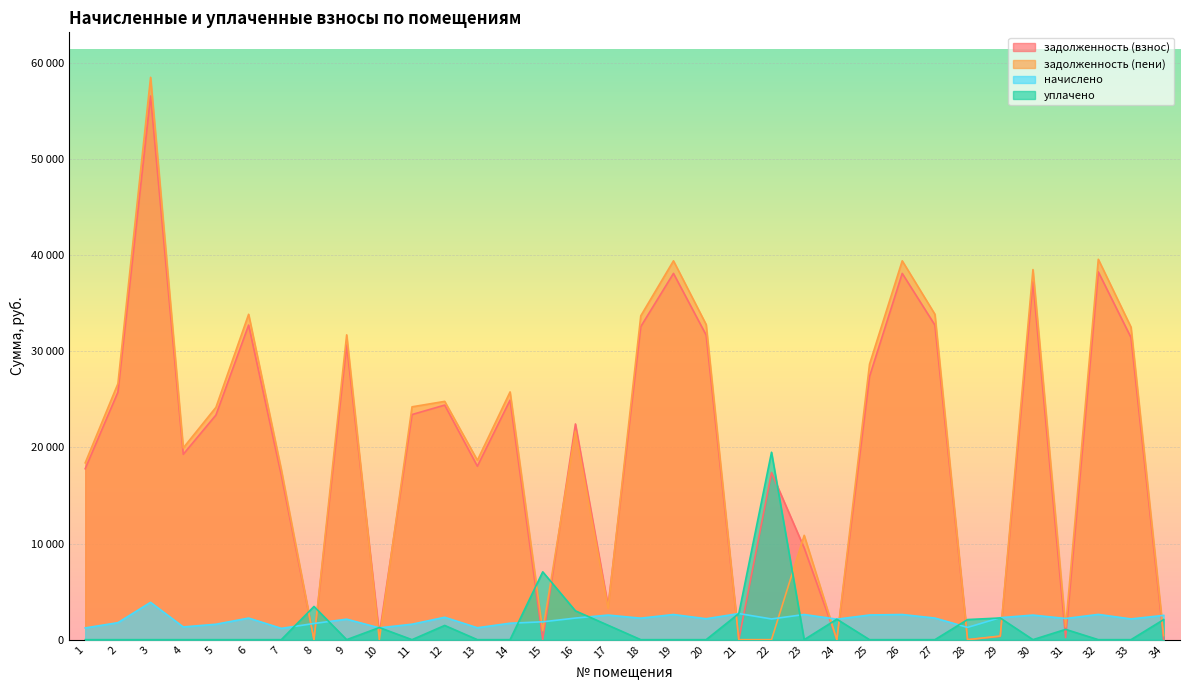

What are all the series names shown in the legend?

задолженность (взнос), задолженность (пени), начислено, уплачено